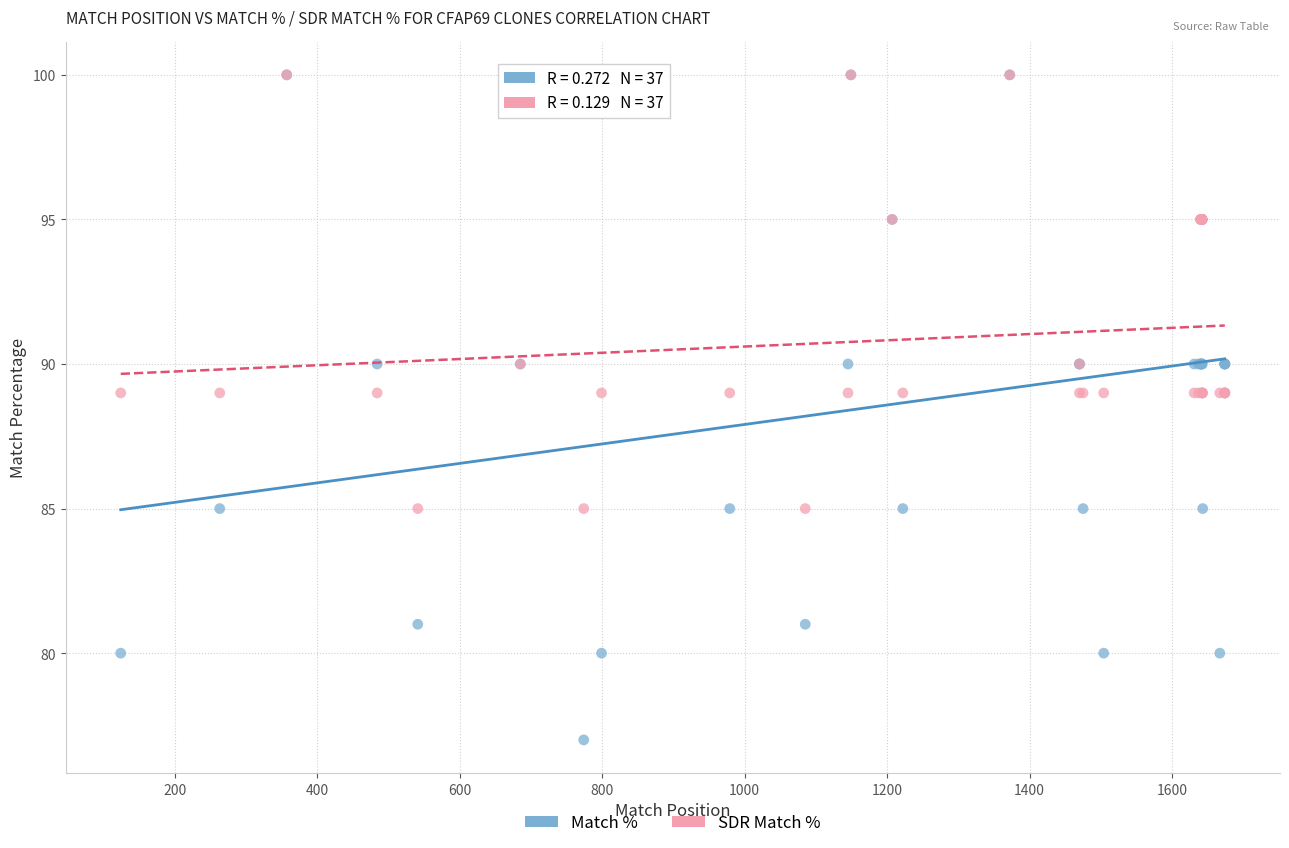

What are all the series names shown in the legend?

Match %, SDR Match %